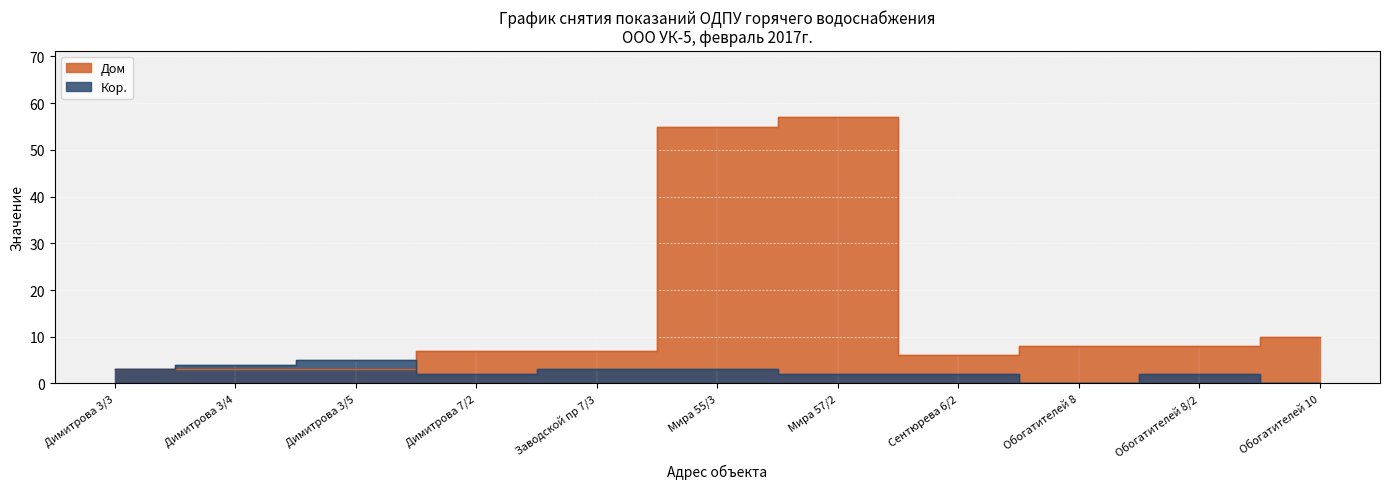

What is the difference between the Дом values at Обогатителей 10 and Димитрова 3/4?

7